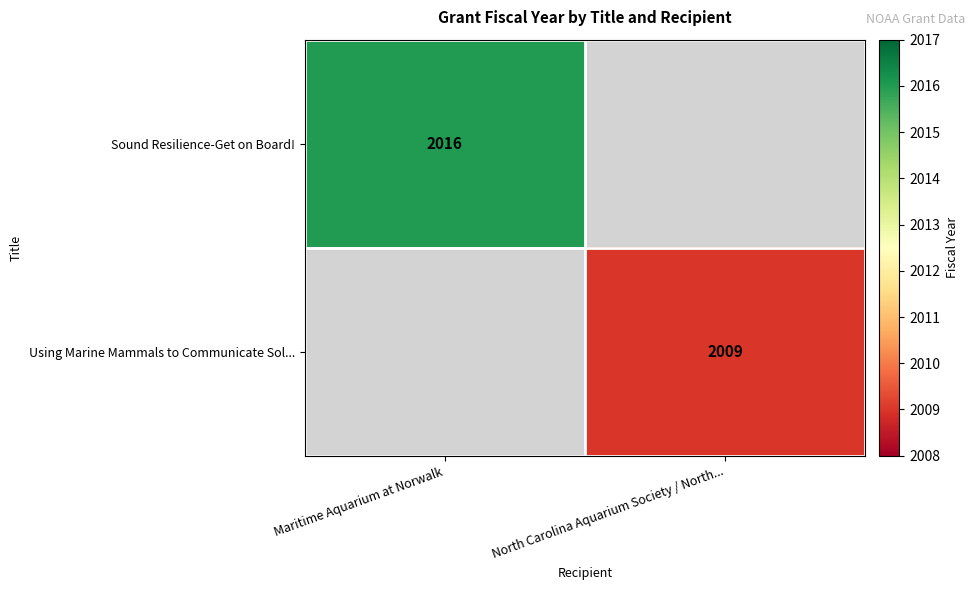

The value of Using Marine Mammals to Communicate Sol... at North Carolina Aquarium Society / North... is 547.6. True or false?

False